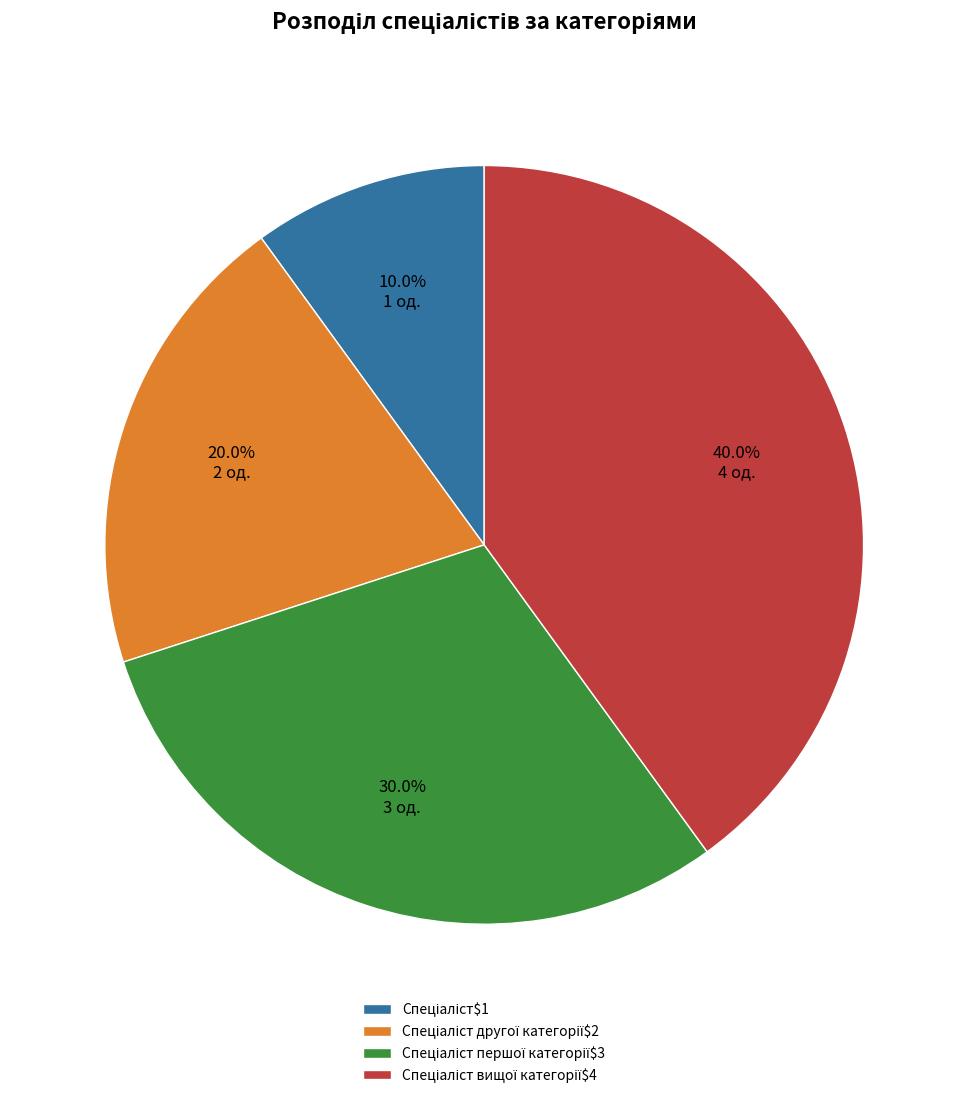

Is there a majority slice in this chart?

No